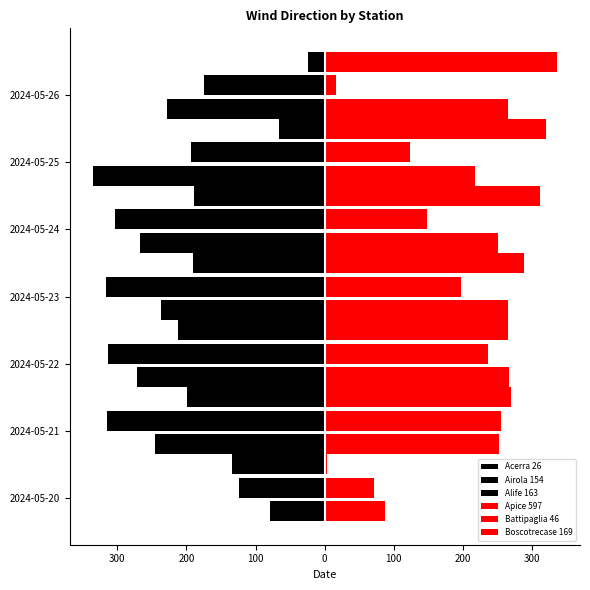

What is the value of the Battipaglia 46 bar at the 3rd from the left?

236